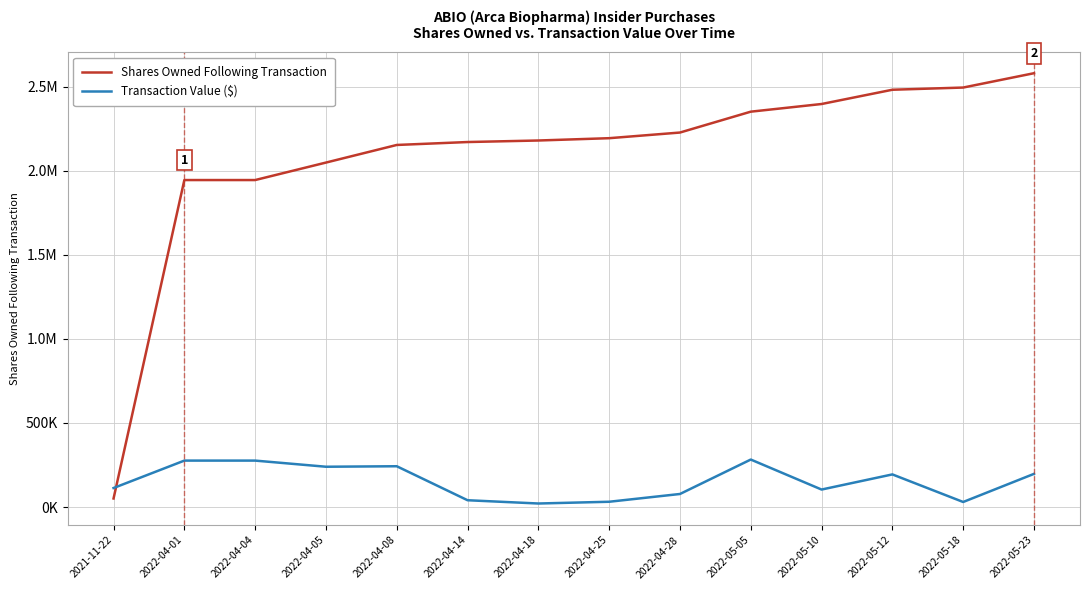

Reading right to left, extract all data points from this chart.

Shares Owned Following Transaction: 2580452	2495190	2482117	2397281	2351706	2227584	2193970	2180219	2171100	2153690	2048977	1944993	1944993	50970
Transaction Value ($): 197404	30128	194143	104128	282563	77730	31508	21080	40546	242729	239778	276309	276309	113210